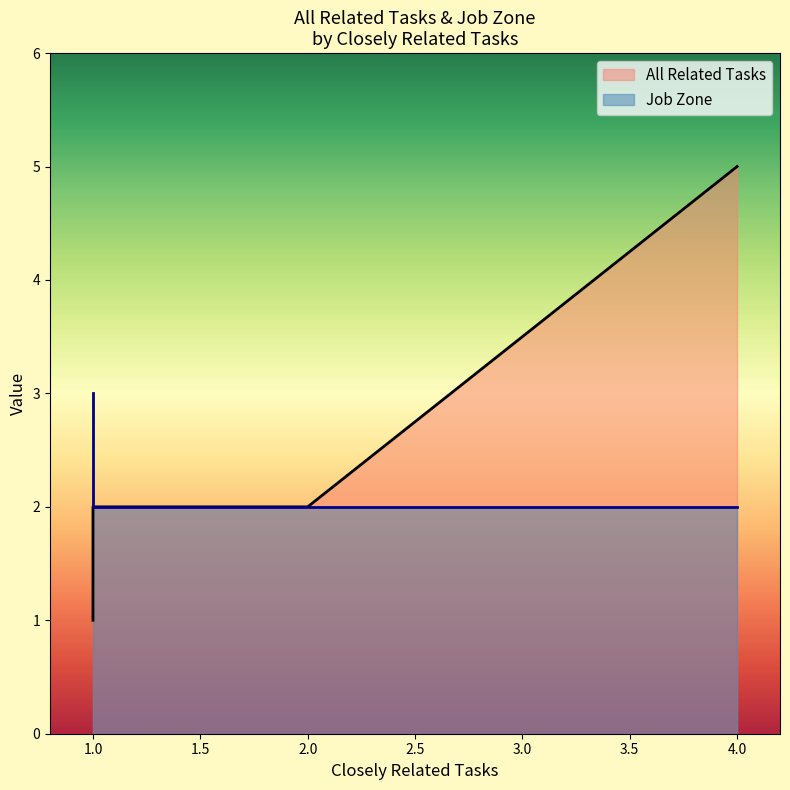

Which series has the largest total across all categories?

All Related Tasks